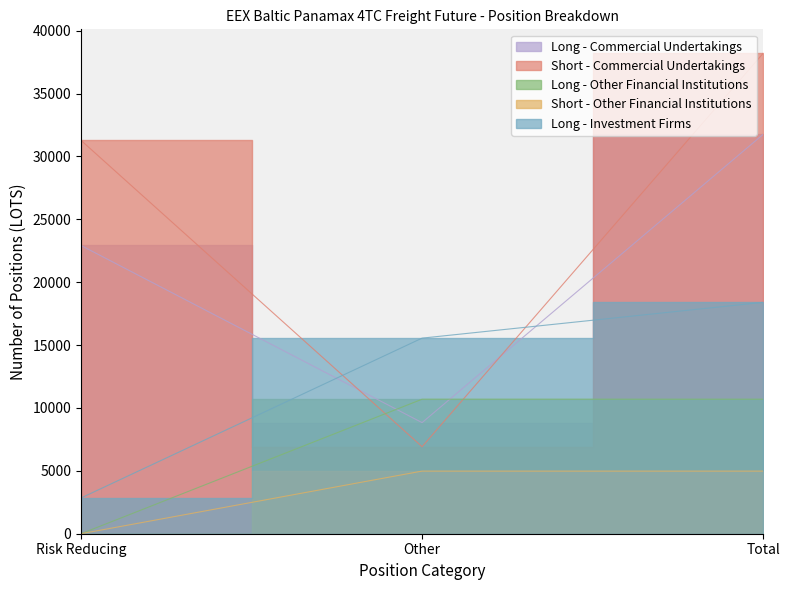

What are all the series names shown in the legend?

Long - Commercial Undertakings, Short - Commercial Undertakings, Long - Other Financial Institutions, Short - Other Financial Institutions, Long - Investment Firms